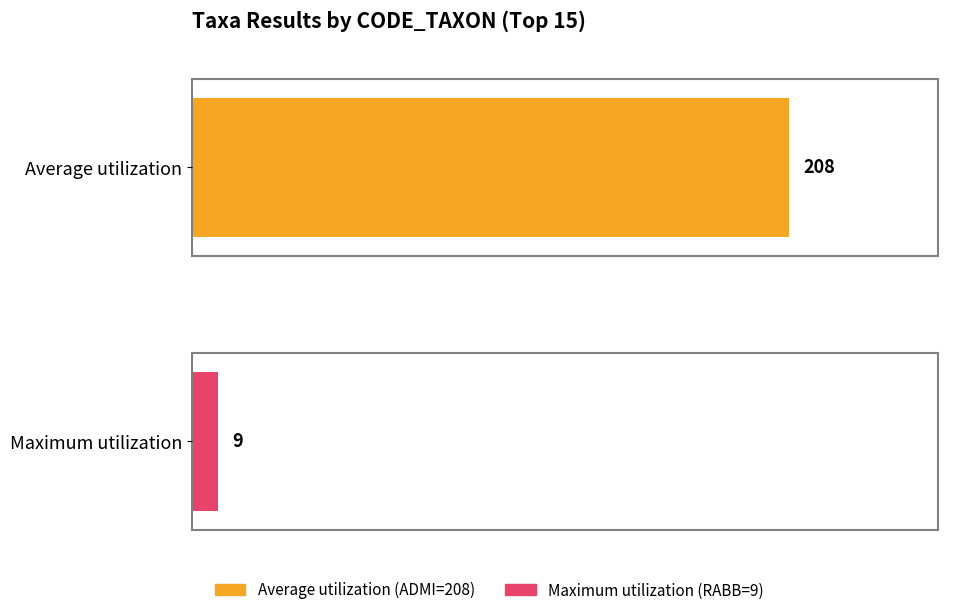

Is the value of Average utilization at PLFR greater than the value of Maximum utilization at GCFU?

Yes